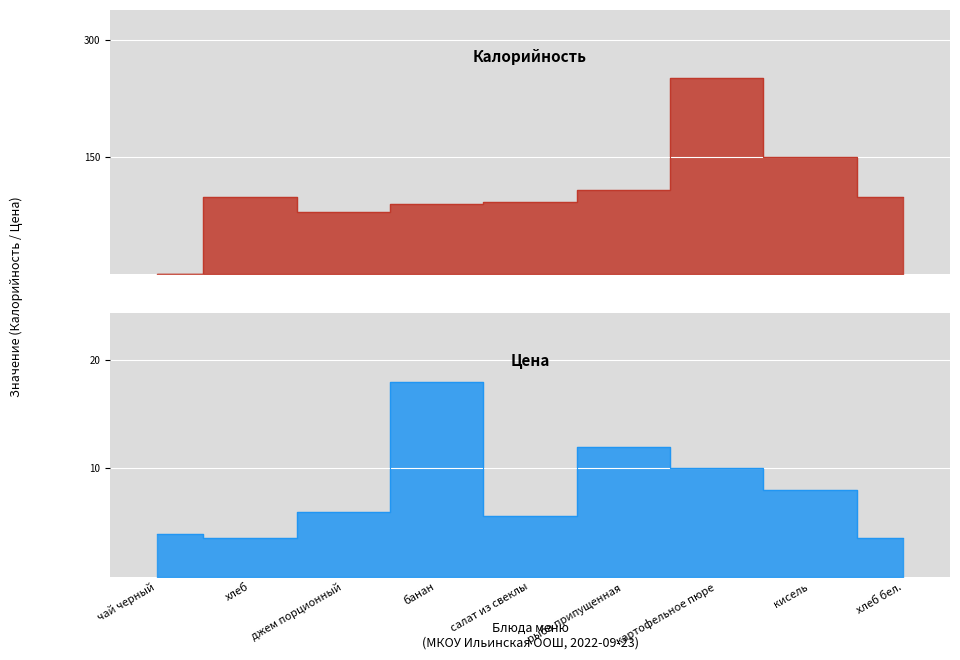

Reading left to right, extract all data points from this chart.

Калорийность: 0.0	98.0	79.5	89.0	92.0	108.0	251.0	150.0	98.0
Цена: 4.0	3.6	6.0	18.0	5.6	12.0	10.0	8.0	3.6